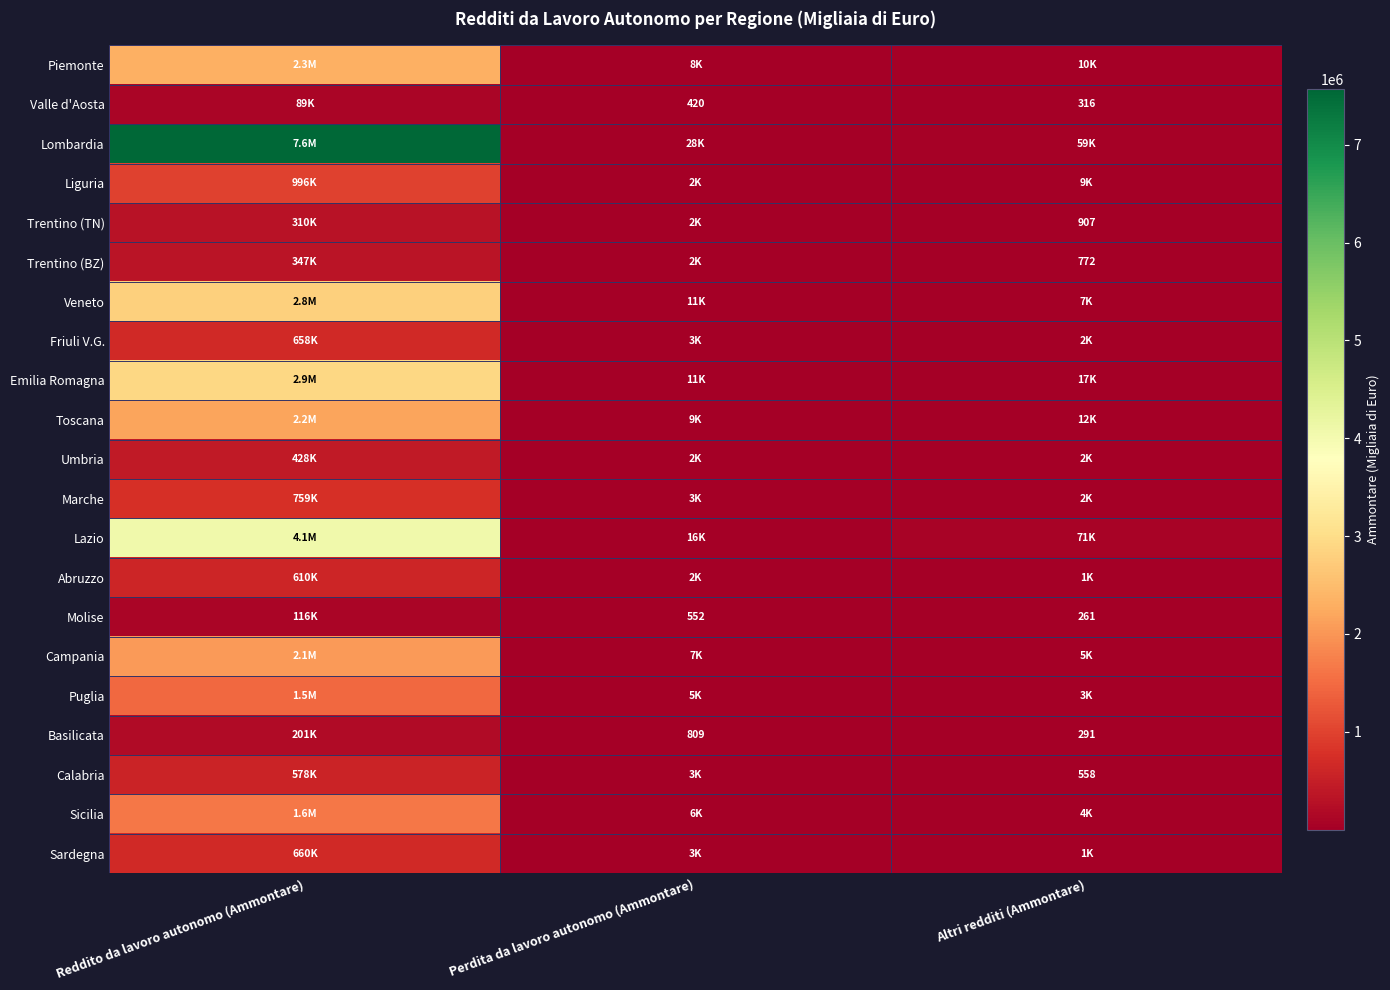

What value does the Trentino (BZ) series have at Reddito da lavoro autonomo (Ammontare)?

346699